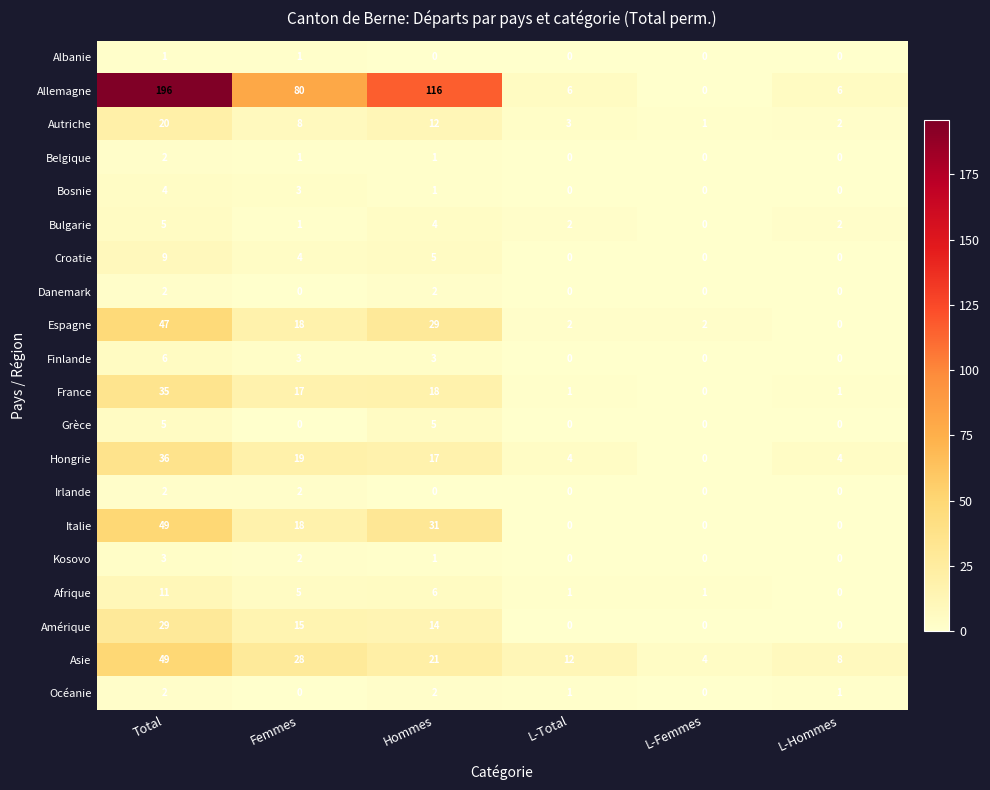

Which series has the largest total across all categories?

Allemagne